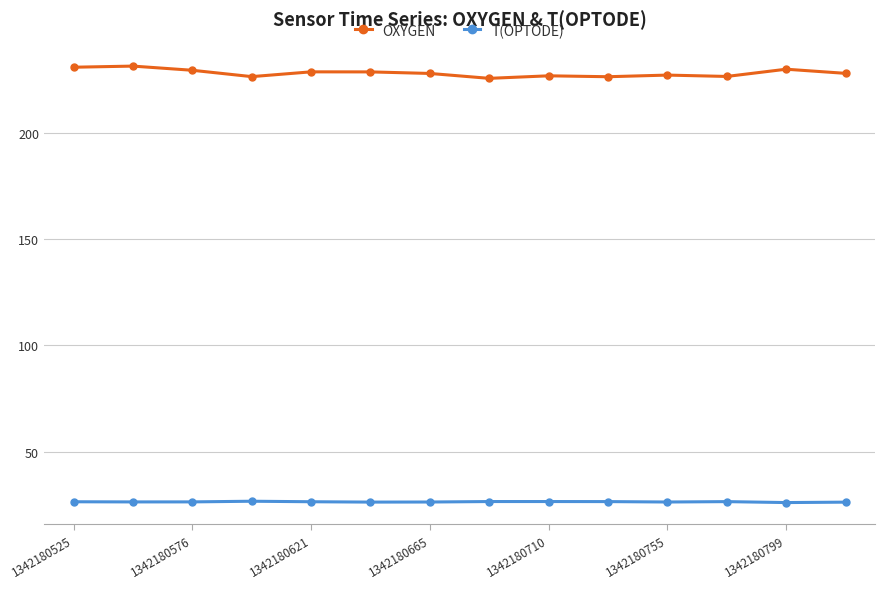

How many lines are shown in the chart?

2